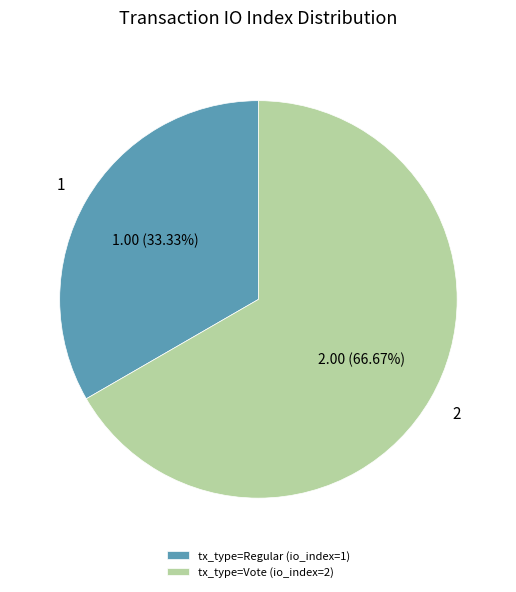

What percentage is the tx_type=Vote (io_index=2) slice, to the nearest percent?

67%